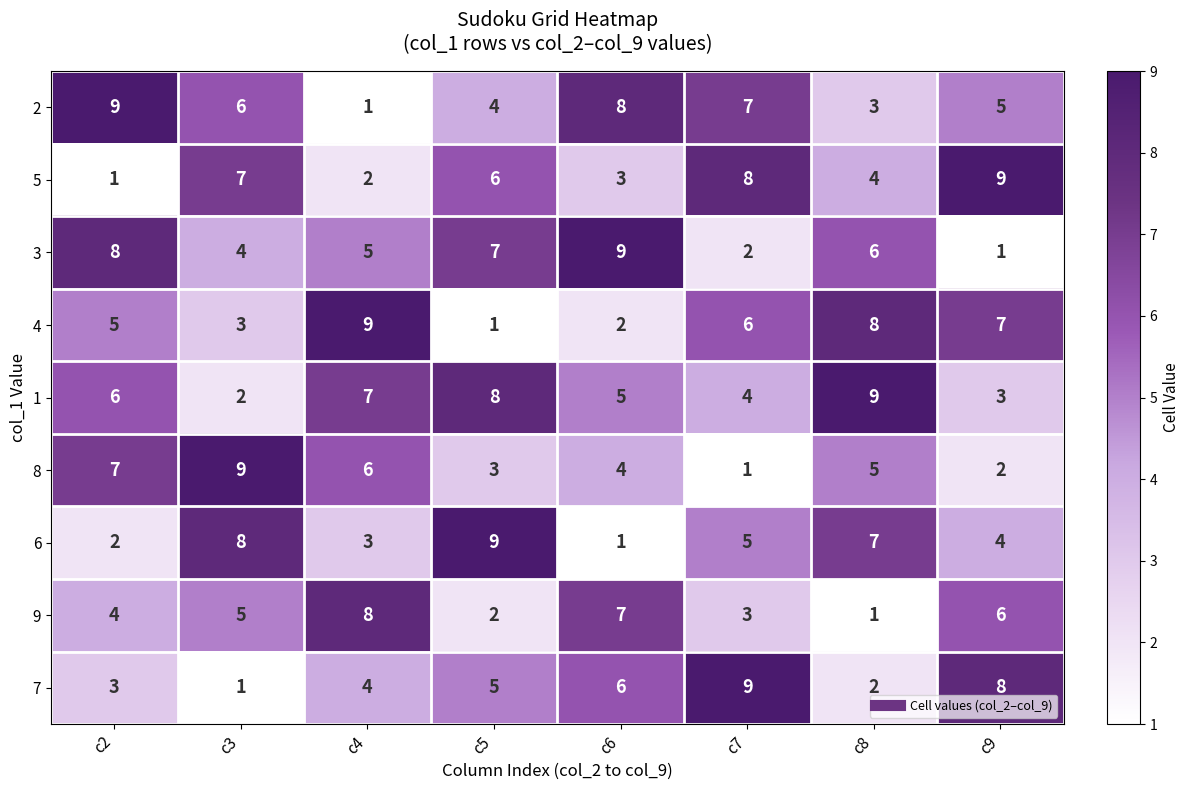

What is the total value across all series at c7?

45